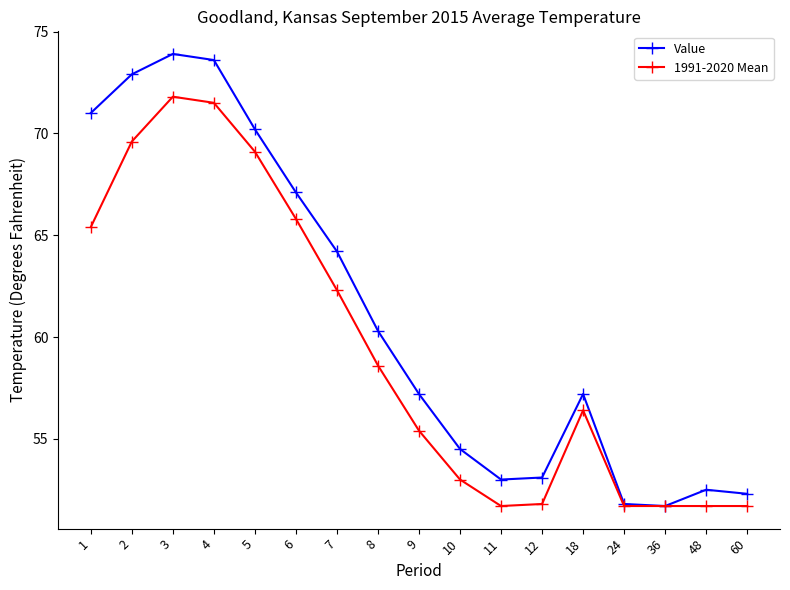

Which category has the highest value in the 1991-2020 Mean series?

3